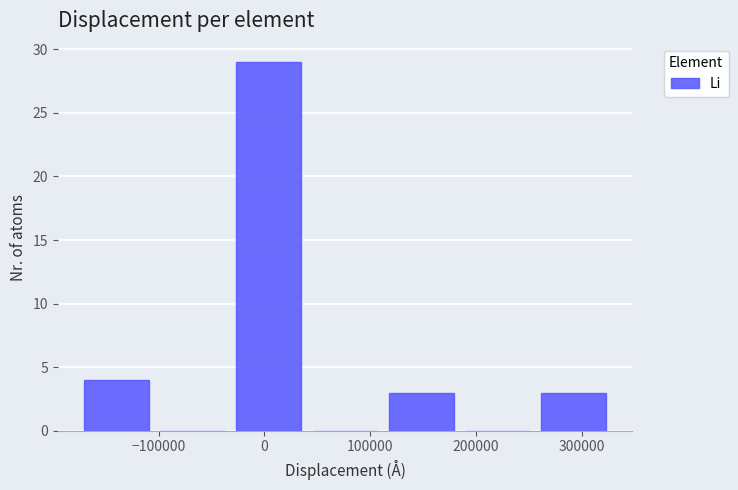

Reading left to right, list every bar in this chart as the range it spans on the x-axis followed by its height. Neither the bar edges nor the heights are printed on the chart, so give them approximately, as read against the axes.

-180000 to -100000: 4
-100000 to -30000: 0
-30000 to 40000: 29
40000 to 110000: 0
110000 to 180000: 3
180000 to 260000: 0
260000 to 330000: 3